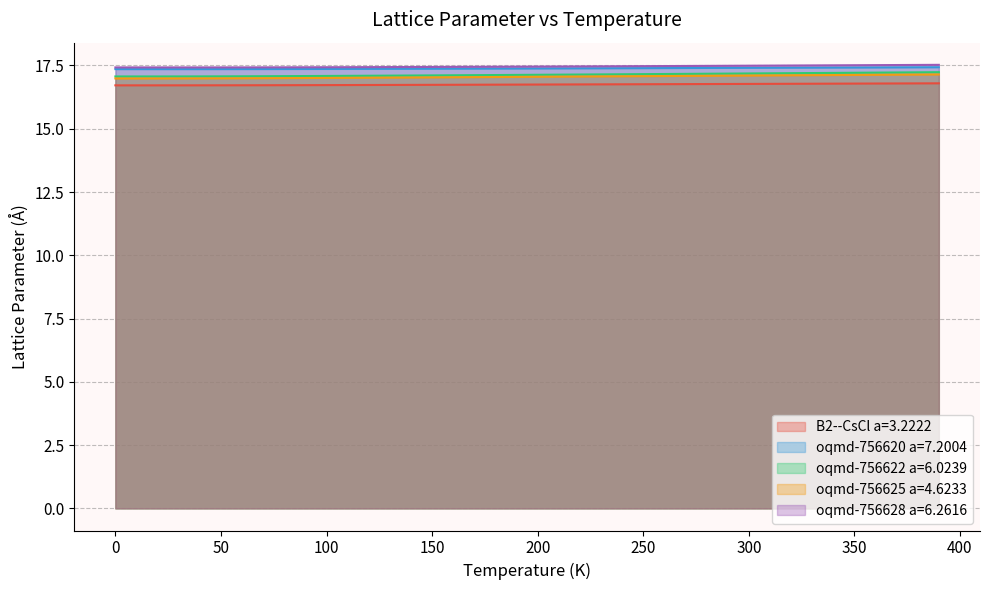

Which series has the largest total across all categories?

oqmd-756628 a=6.2616